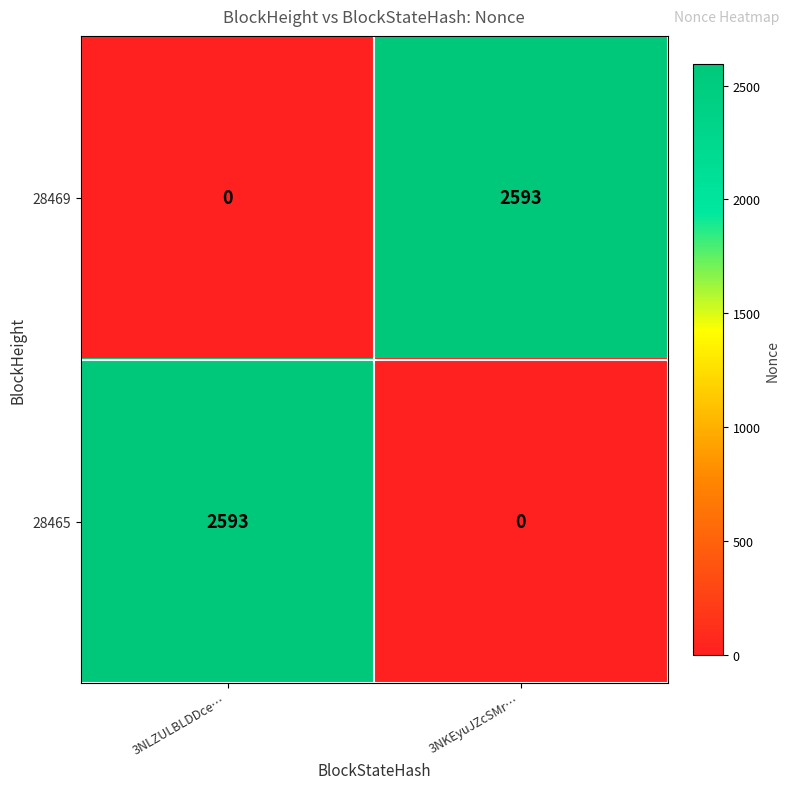

The 28469 series shows 0 at 3NLZULBLDDce…. True or false?

True